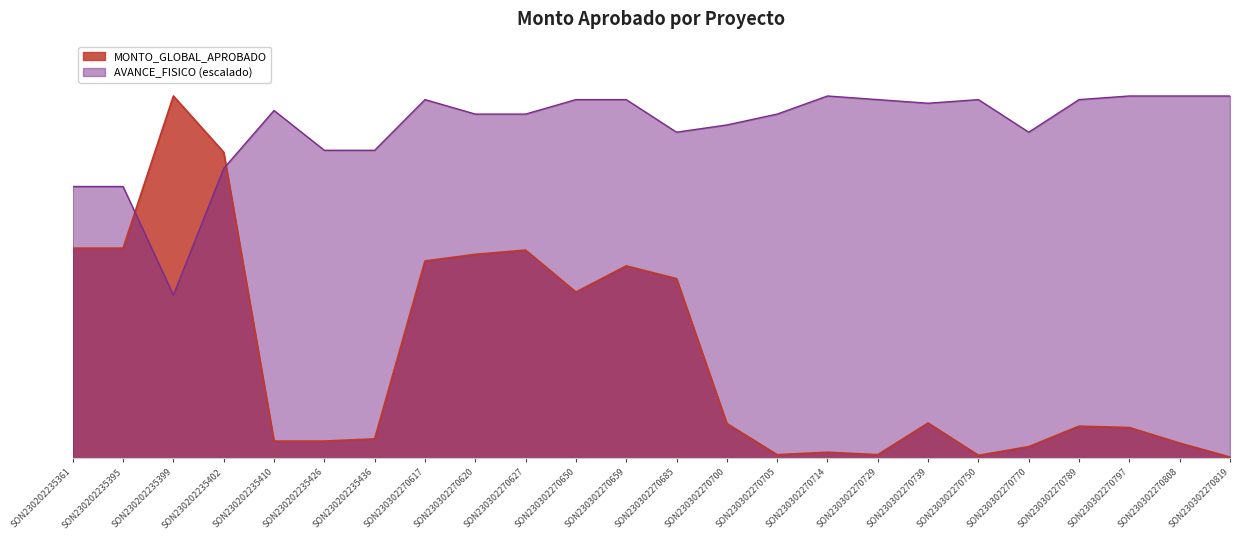

List the series in order of their peak value, highest first.

MONTO_GLOBAL_APROBADO, AVANCE_FISICO